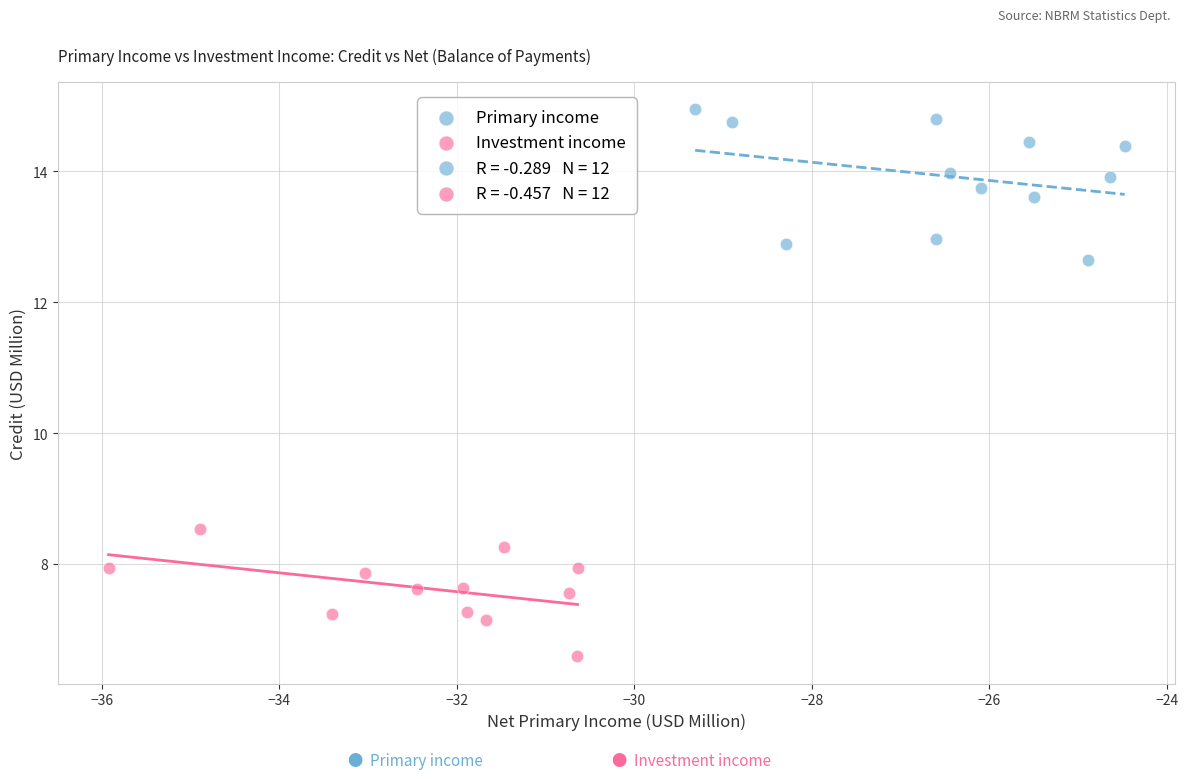

Which series has the widest spread of Y values?

Primary income